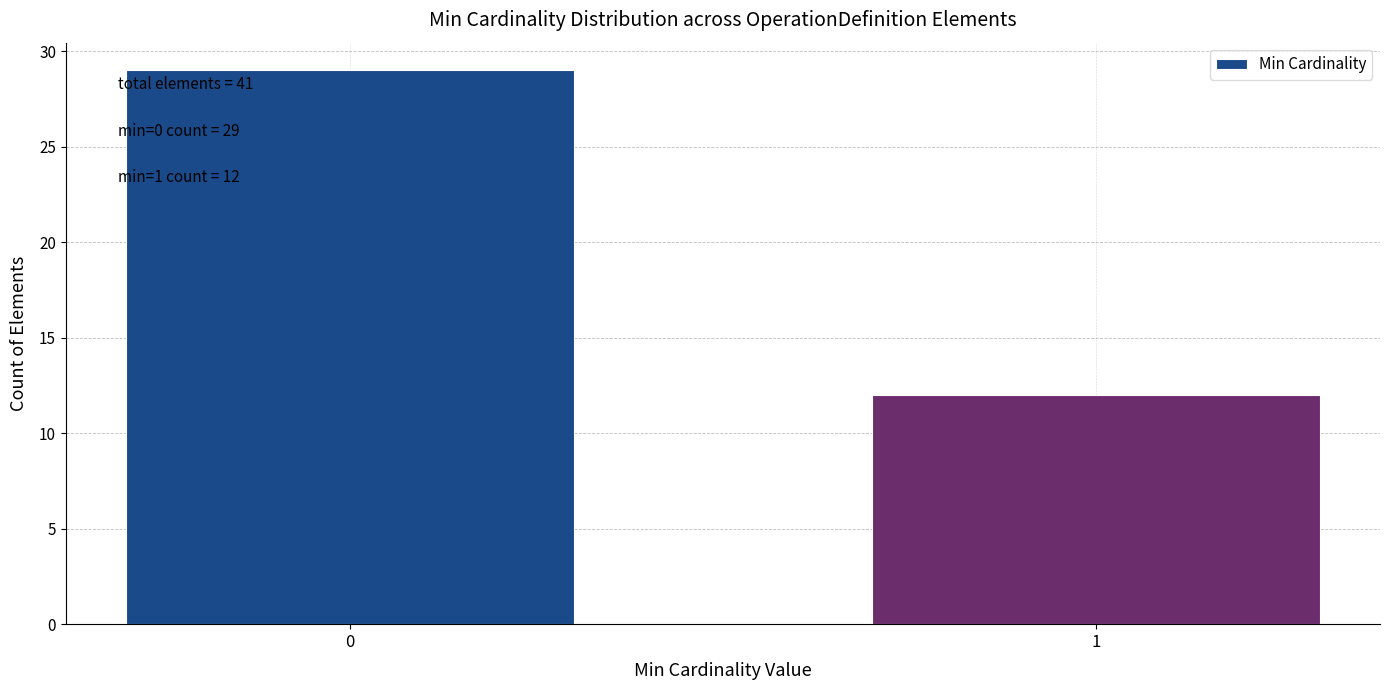

Reading left to right, what are all the values shown in this chart?

29	12